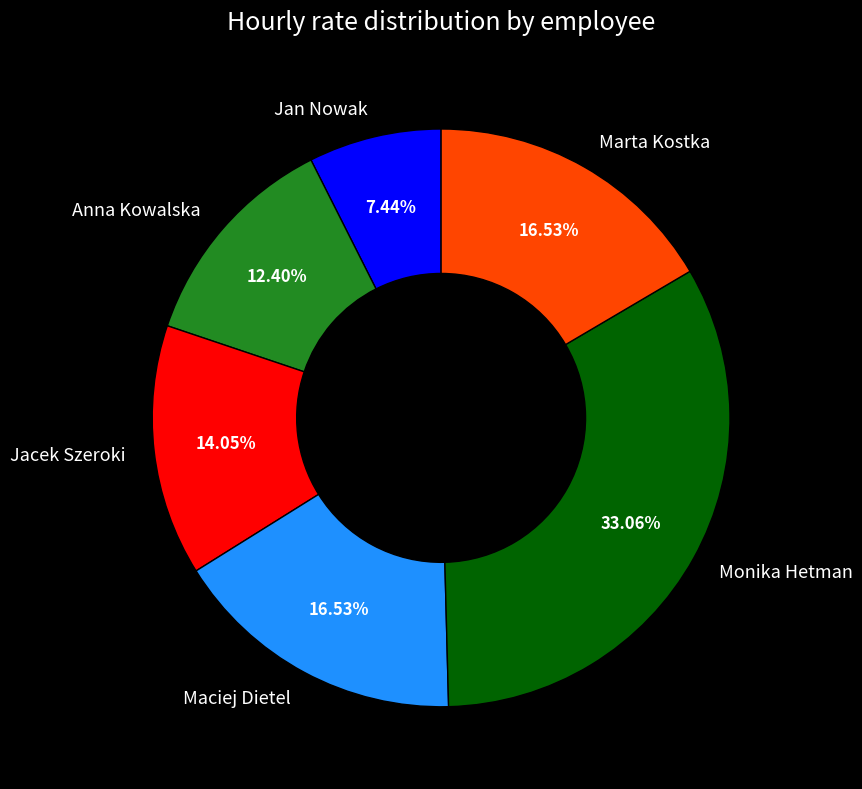

Does any single category account for the majority?

No